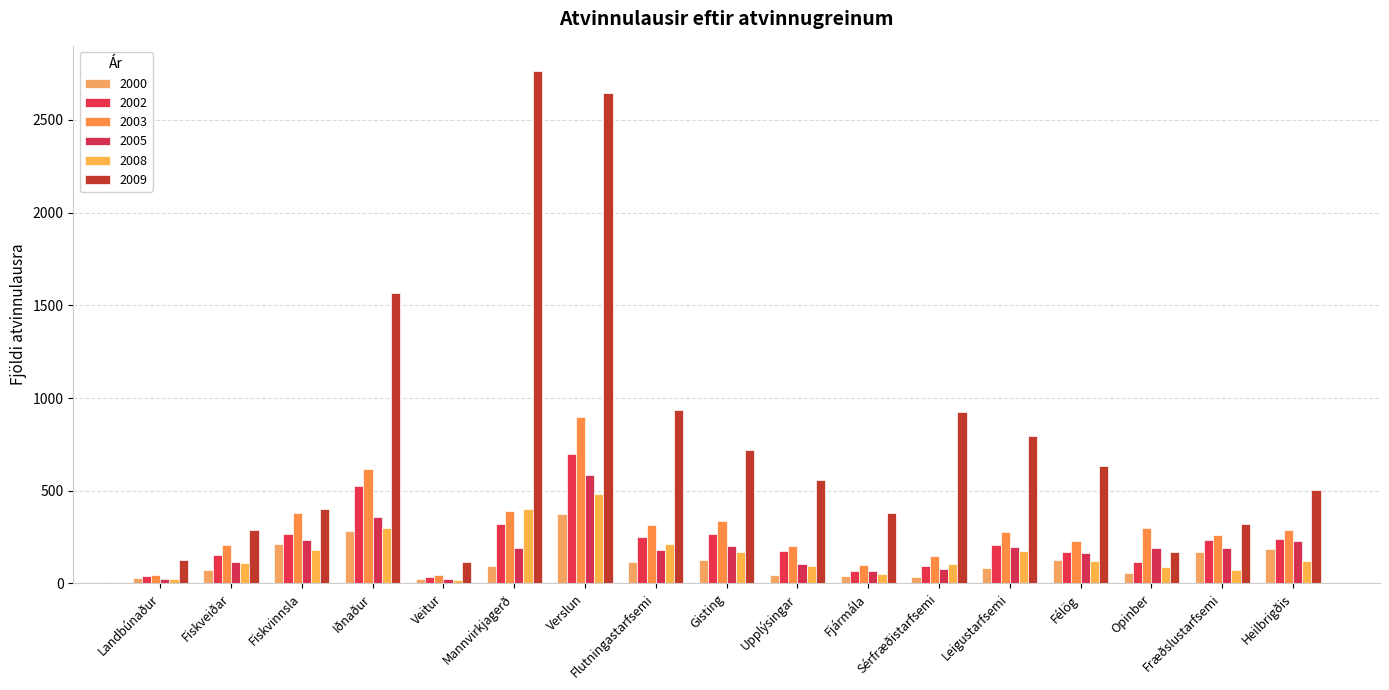

Which category has the lowest value in the 2002 series?

Veitur